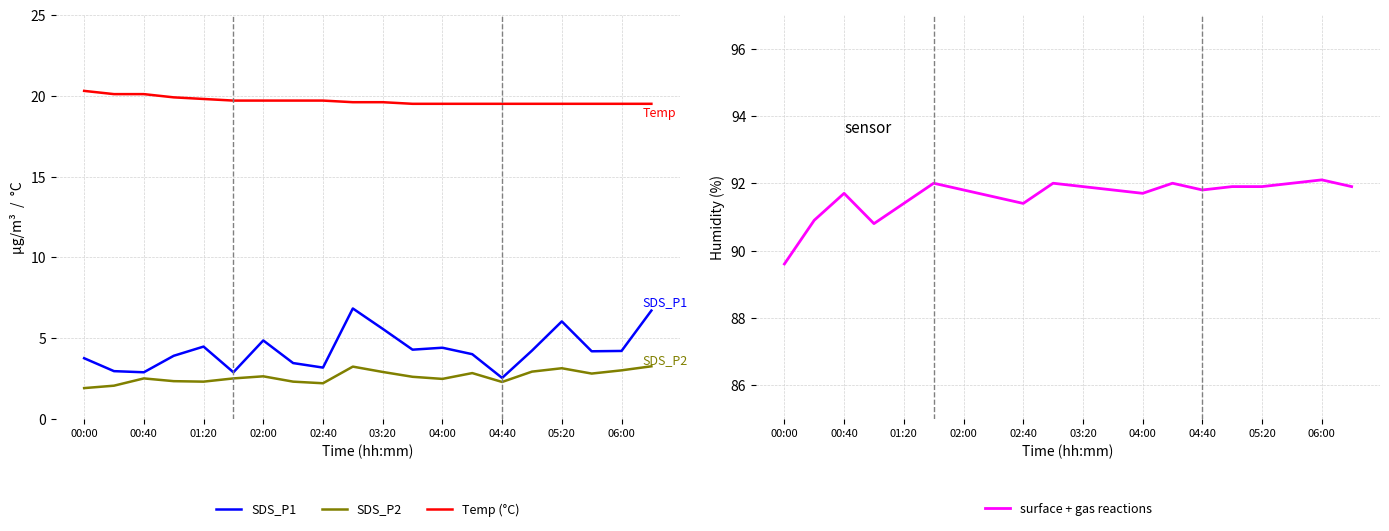

List the series in order of their peak value, highest first.

surface + gas reactions, Temp (°C), SDS_P1, SDS_P2